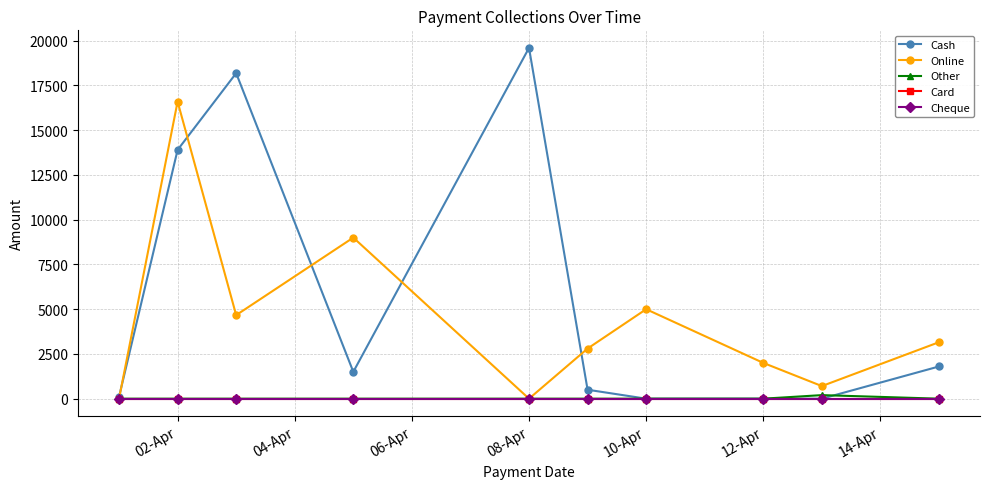

Does the chart have visible grid lines?

Yes